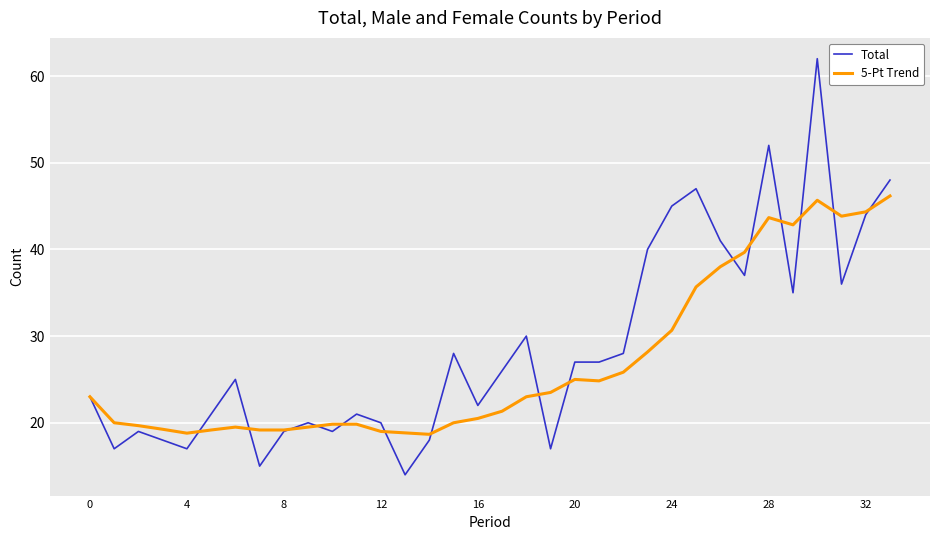

At how many categories does at least one series exceed 39?

11